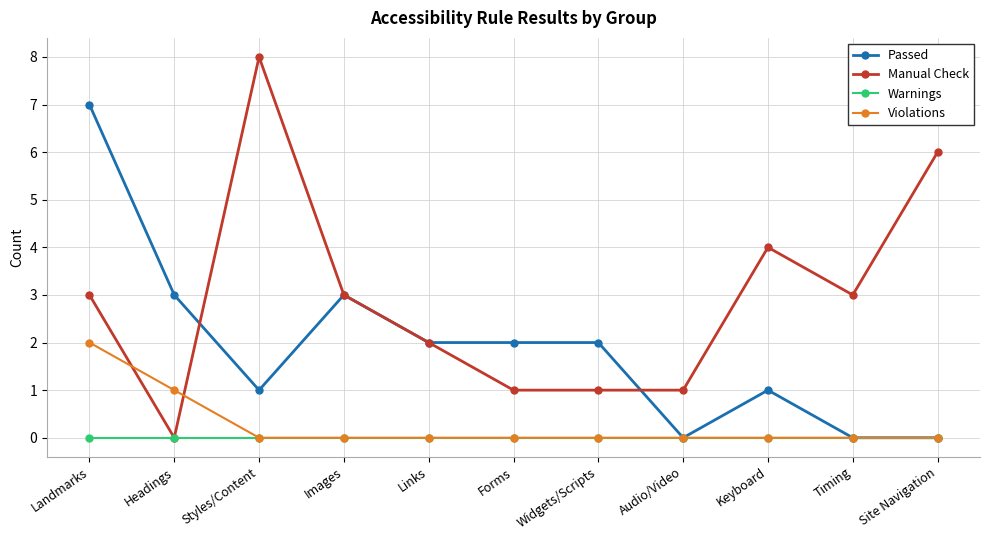

Is the value of Manual Check at Images greater than the value of Violations at Landmarks?

Yes